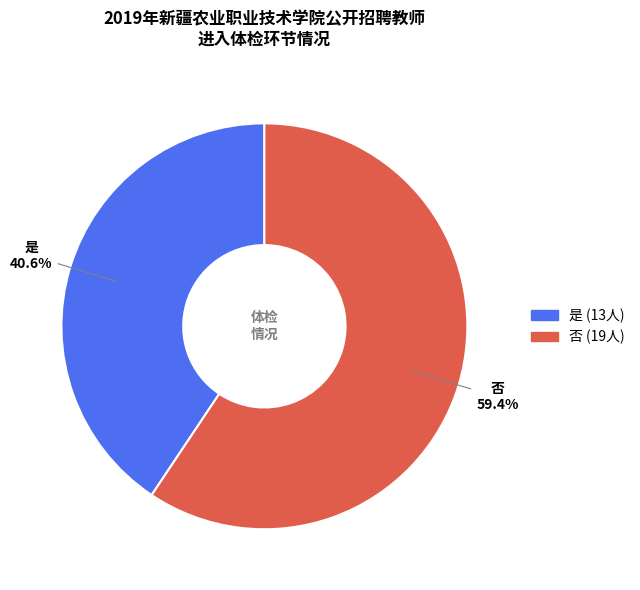

To the nearest percent, what is the average slice percentage?

50%